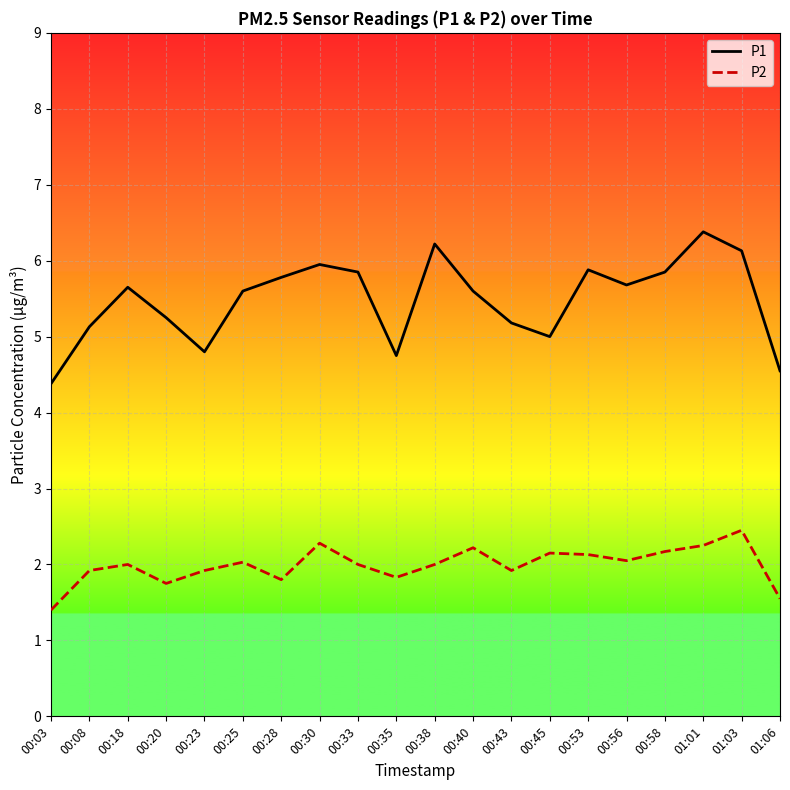

True or false: P2 and P1 intersect in this chart.

False